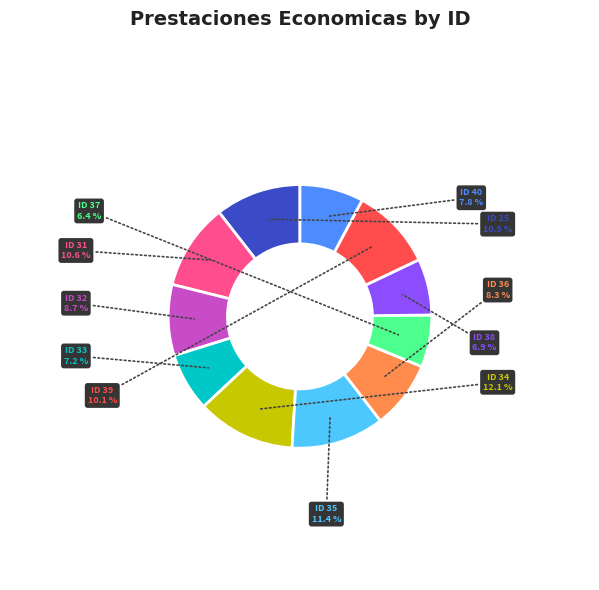

Is there a majority slice in this chart?

No